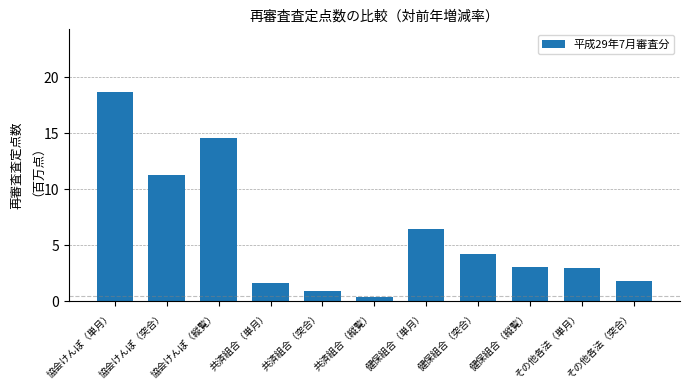

How many bars are there in total?

11